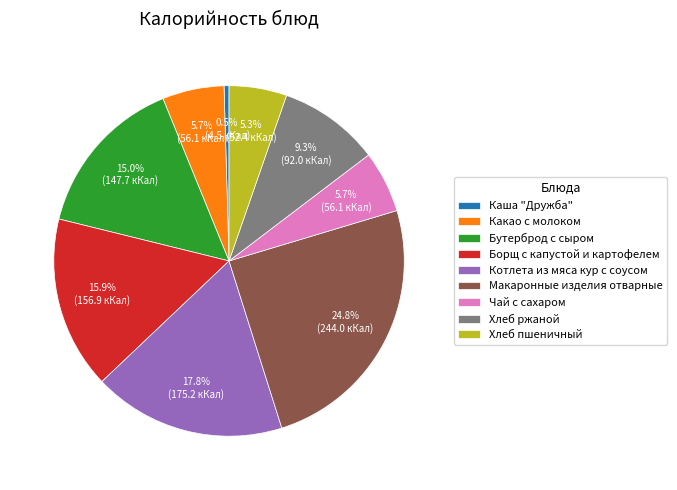

Does Какао с молоком represent more than half of the total?

No